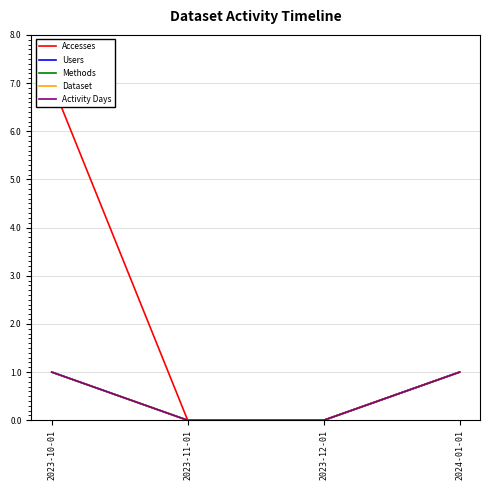

True or false: Users and Accesses intersect in this chart.

False